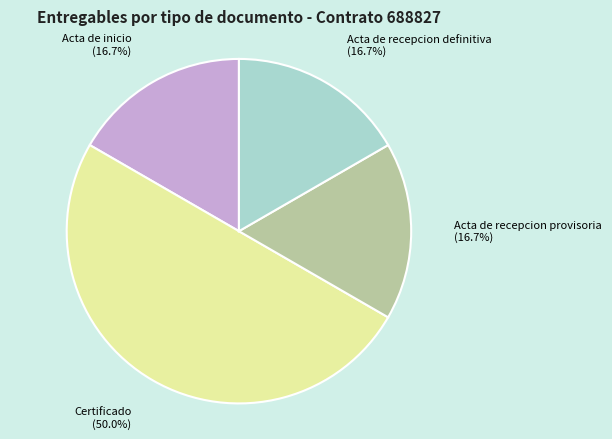

To the nearest percent, what is the average slice percentage?

25%